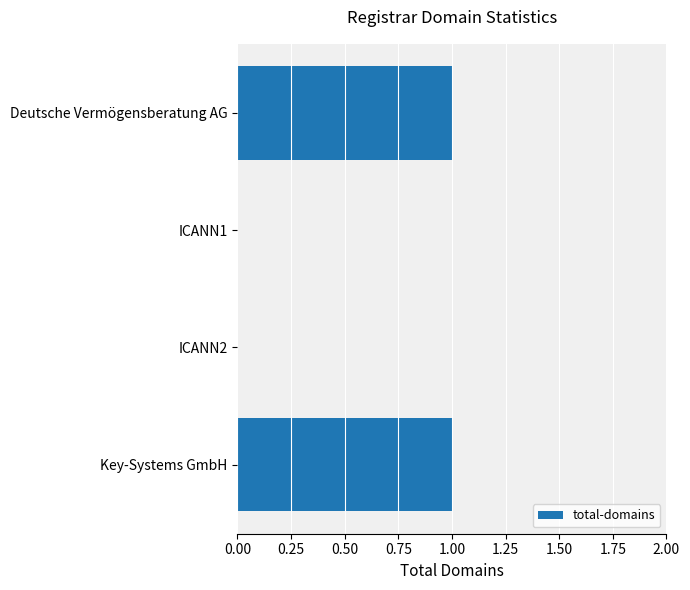

Which has a higher value, Deutsche Vermögensberatung AG or ICANN1?

Deutsche Vermögensberatung AG